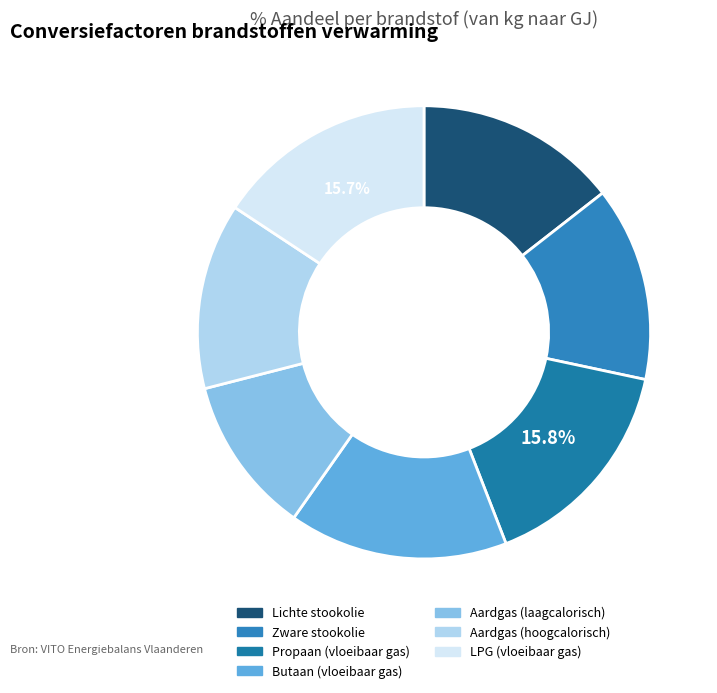

What is the largest slice in the pie chart?

Propaan (vloeibaar gas)